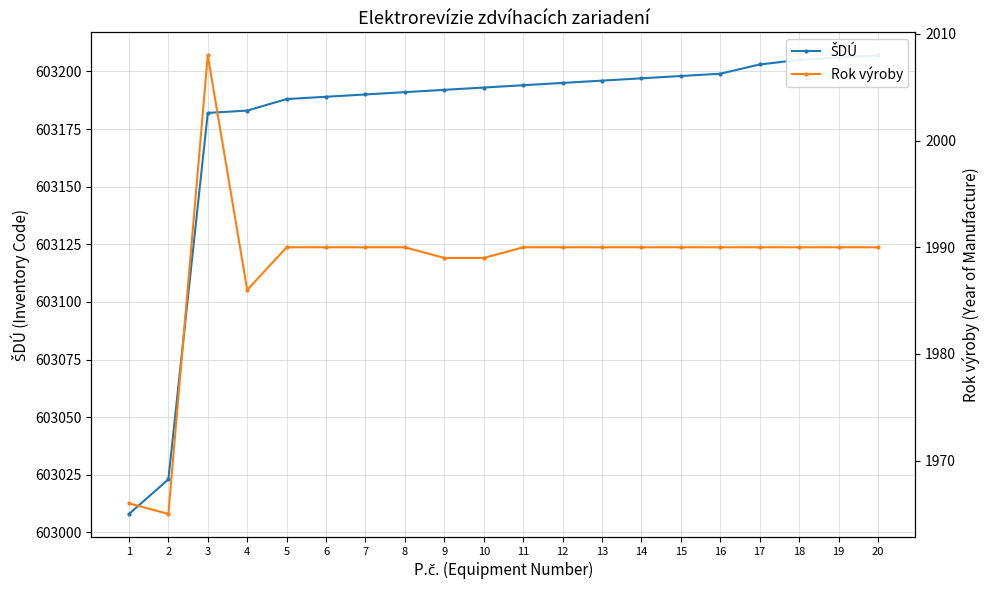

The ŠDÚ series shows 1026484 at 1. True or false?

False